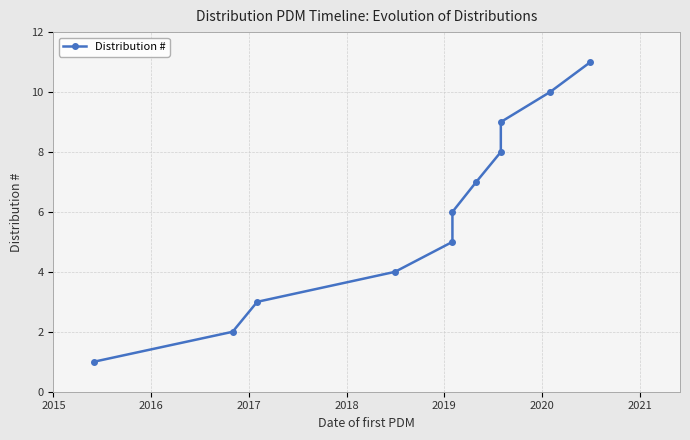

Is it true that the value at 2018 is 6?

False